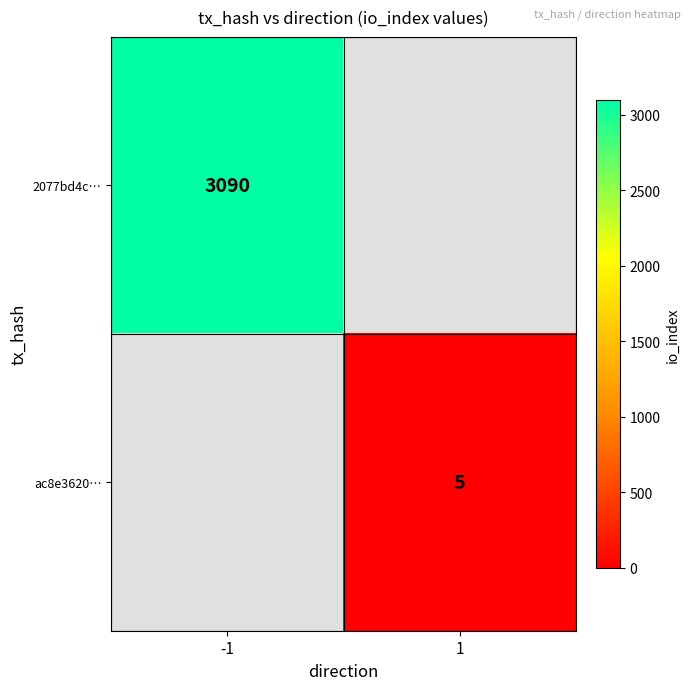

The value of ac8e3620… at 1 is 5. True or false?

True